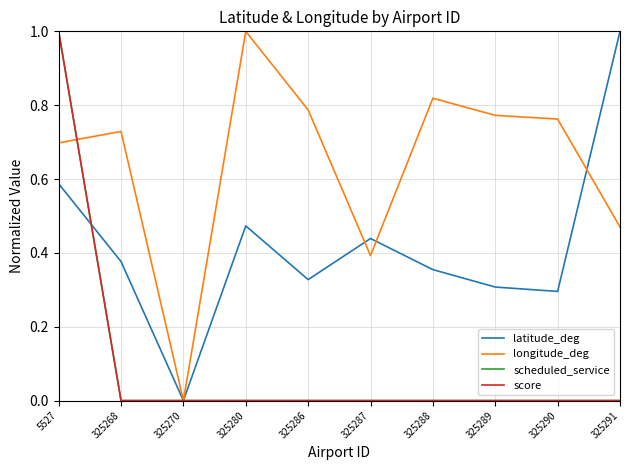

Does the chart display data point markers on the line(s)?

No